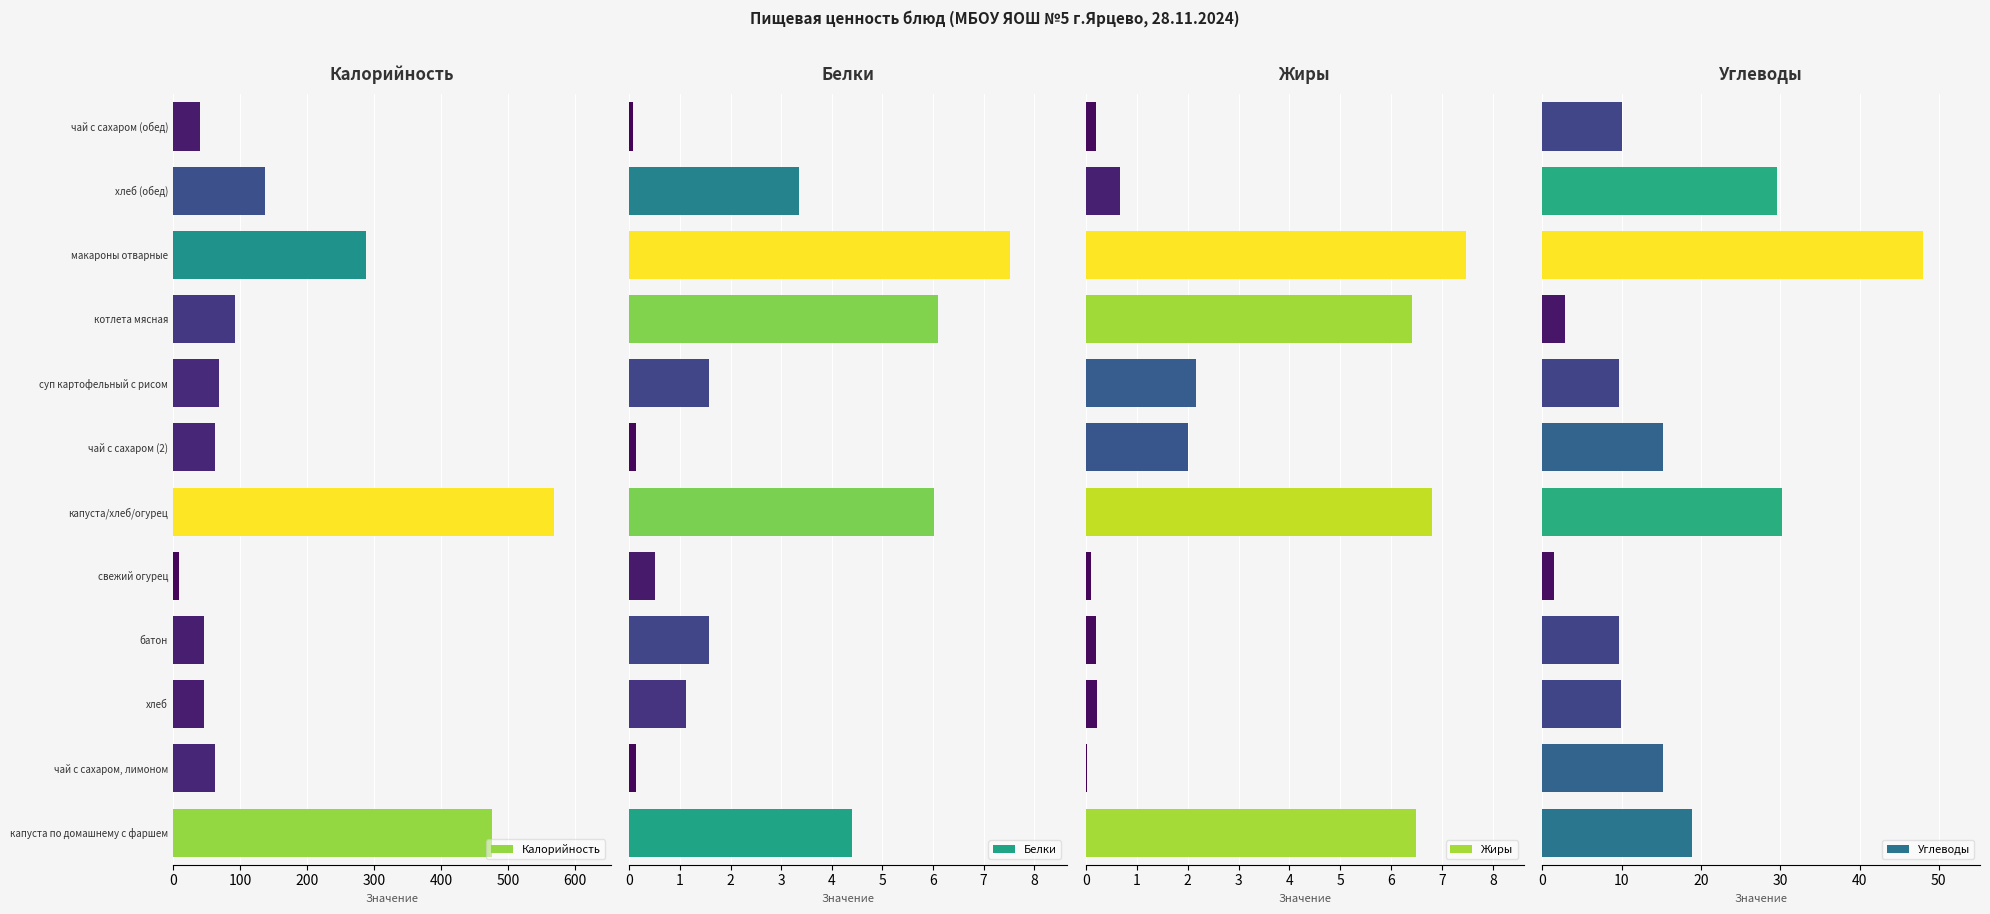

The value of Калорийность at чай с сахаром (обед) is 71.7. True or false?

False